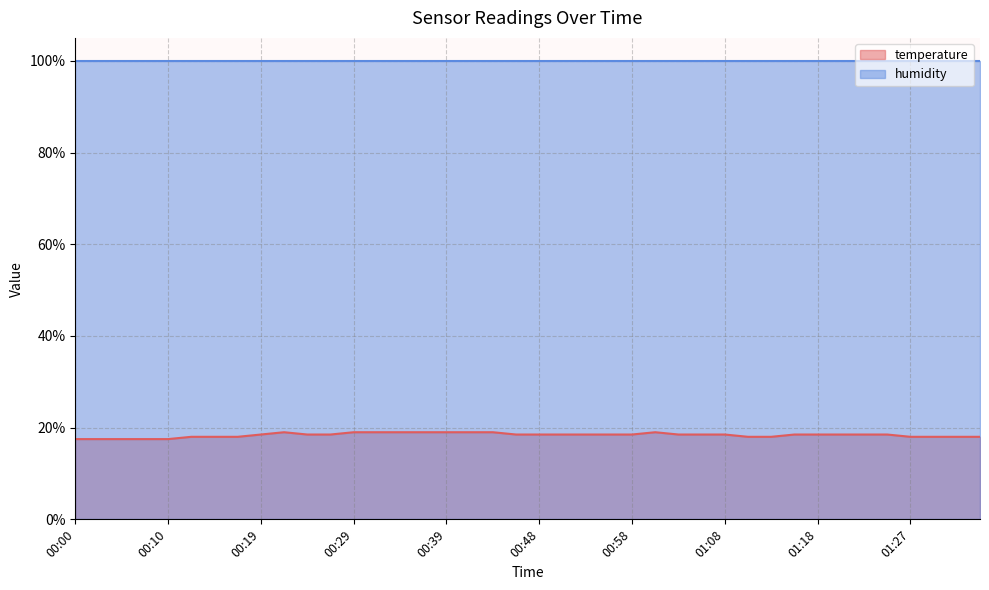

How many data points does each series have?

40